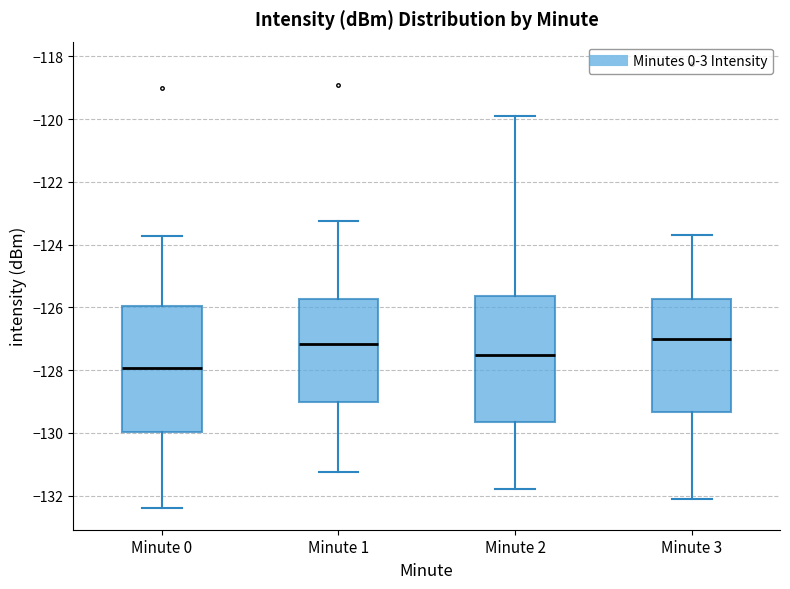

Where is the upper edge of the box for Minute 0 on the y-axis? The values are not printed on the chart, so give them approximately, as read against the axis.

-126.0